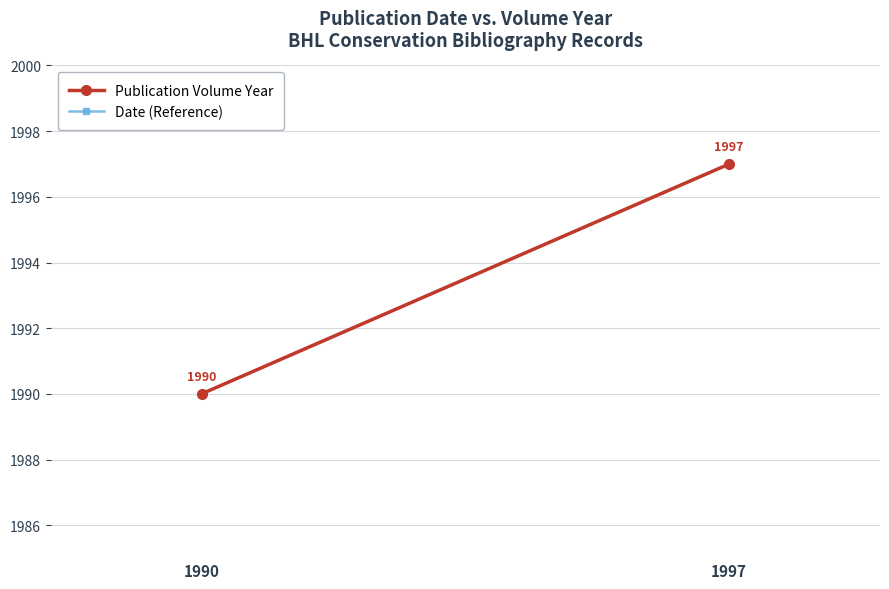

List the labels in order of Date (Reference) value, largest first.

1997, 1990